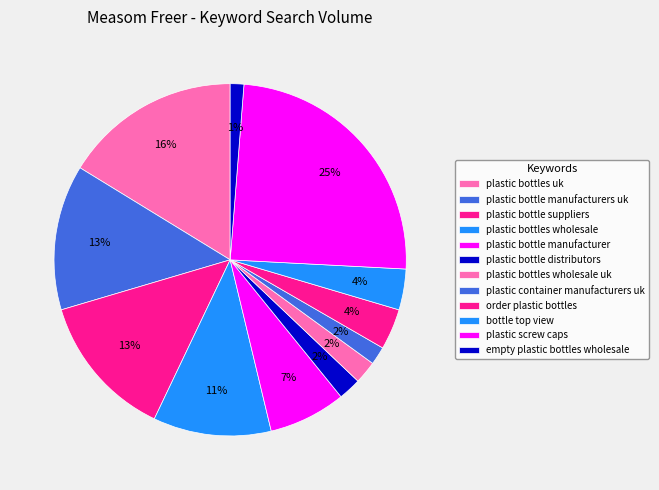

How many slices are in this pie chart?

12